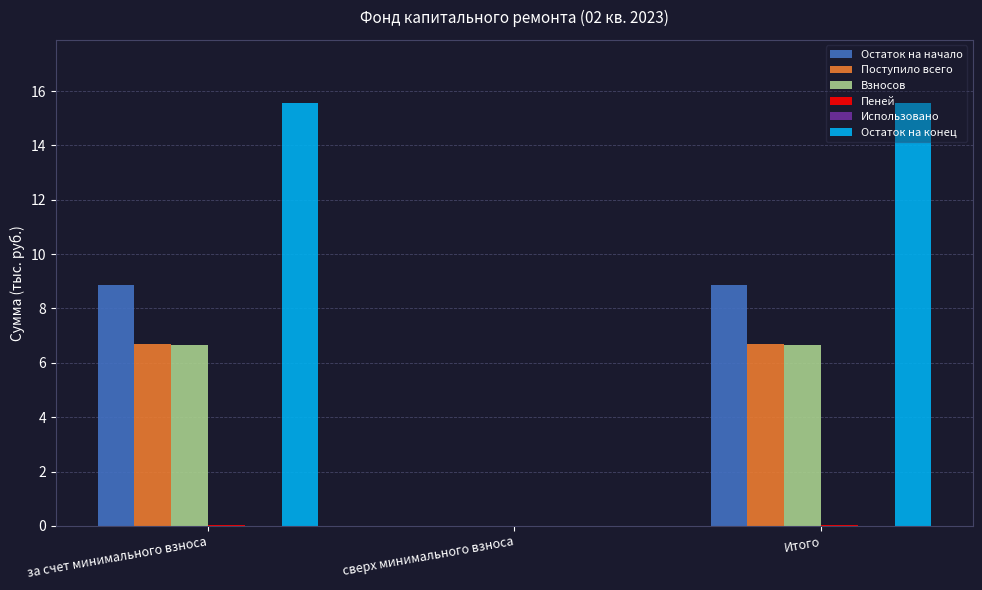

Count the number of data series in this chart.

5